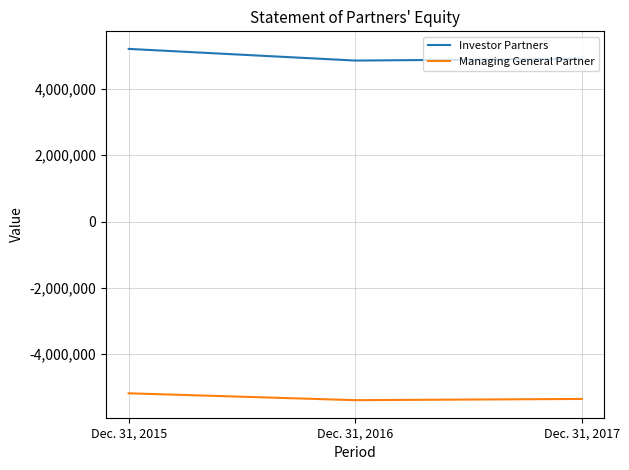

At which label is Investor Partners closest to 5035176?

Dec. 31, 2017